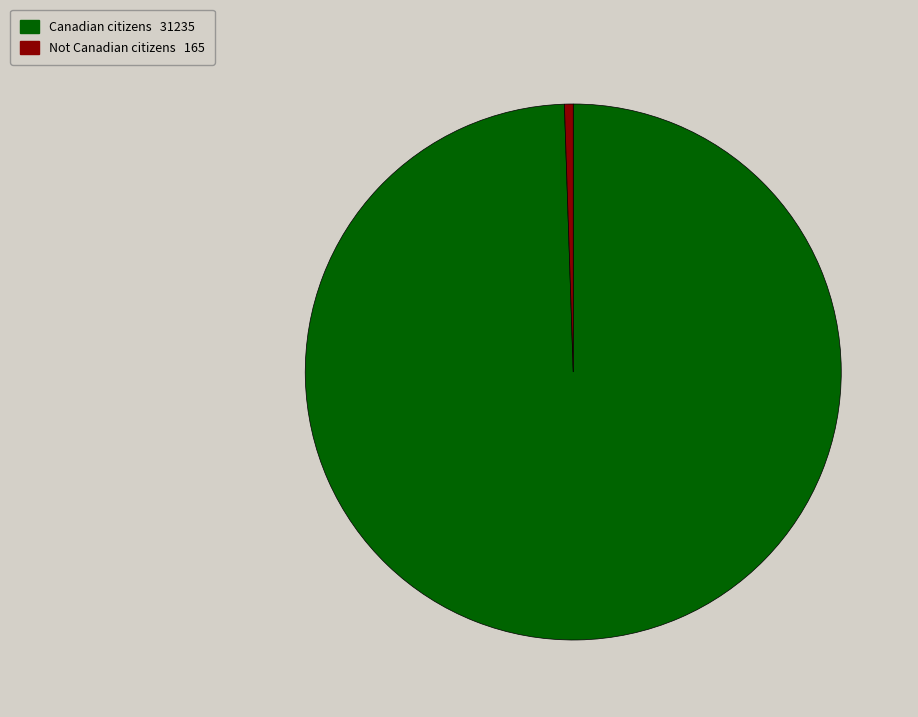

Does Canadian citizens represent more than half of the total?

Yes